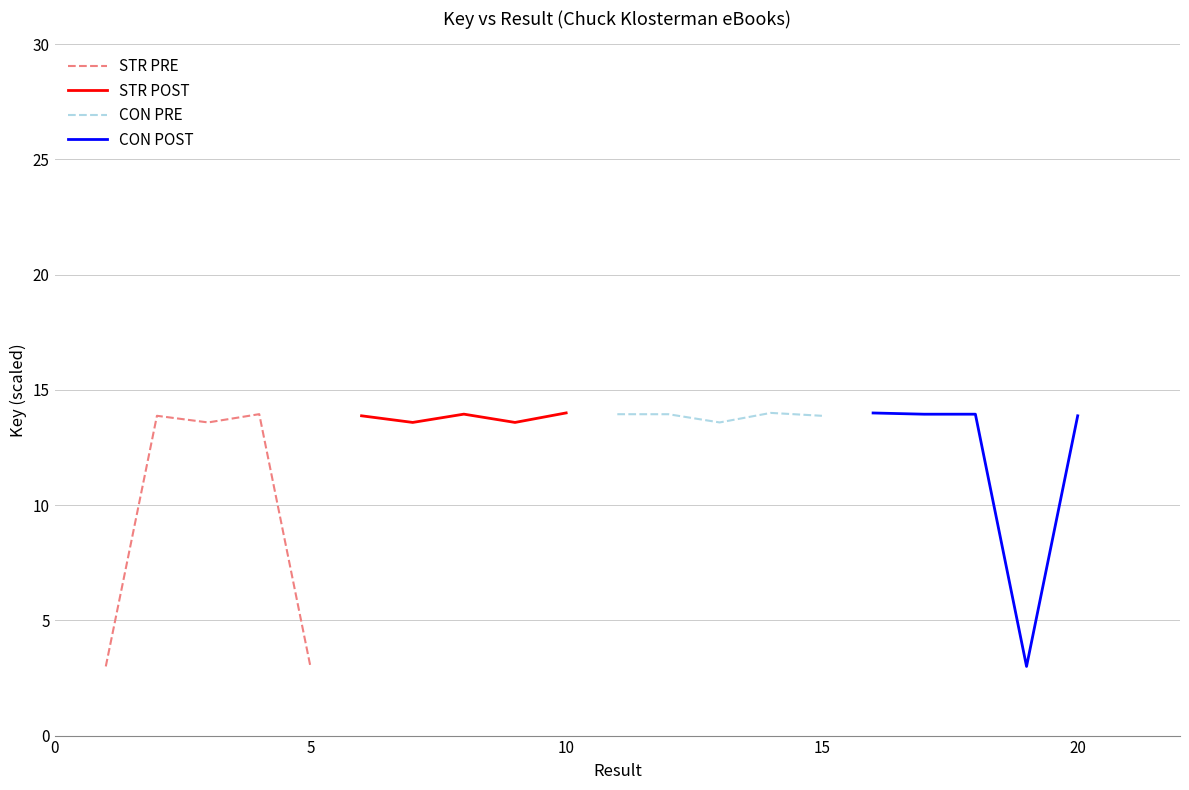

What is the highest value of the STR PRE series?

13.9